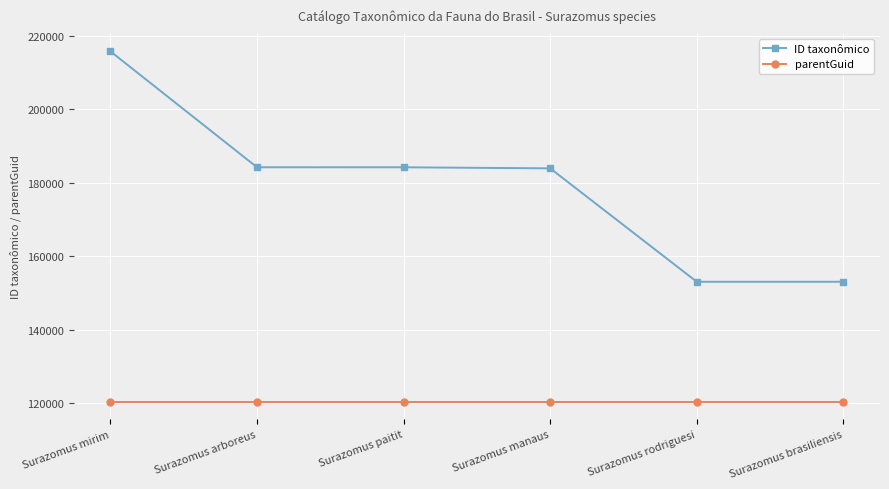

What is the average value of the ID taxonômico series?

179061